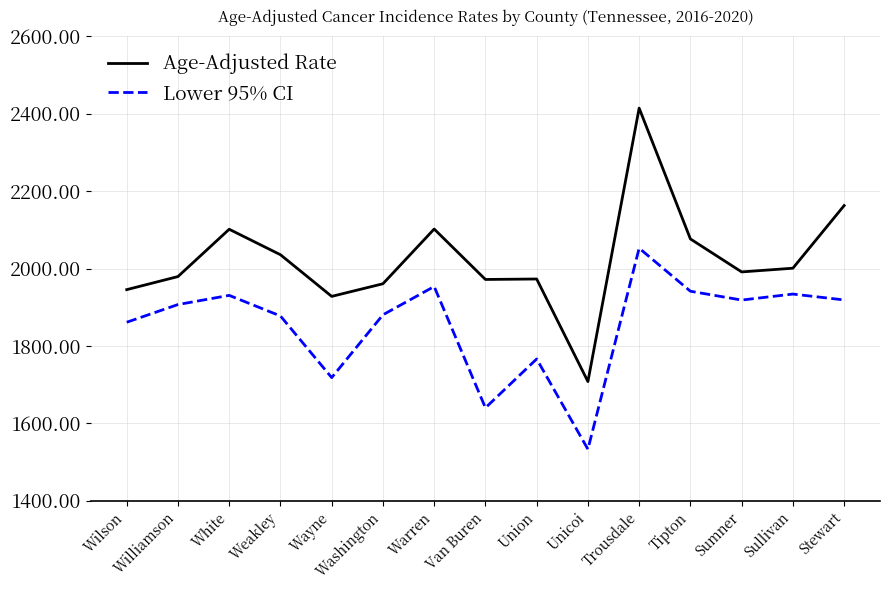

At which category does Age-Adjusted Rate reach its first local peak?

White